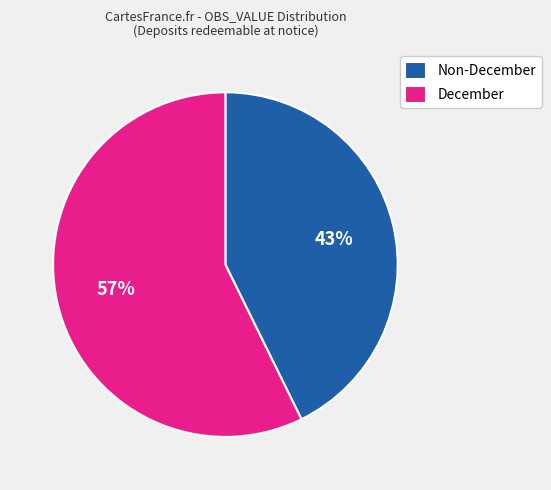

To the nearest percent, what is the average slice percentage?

50%